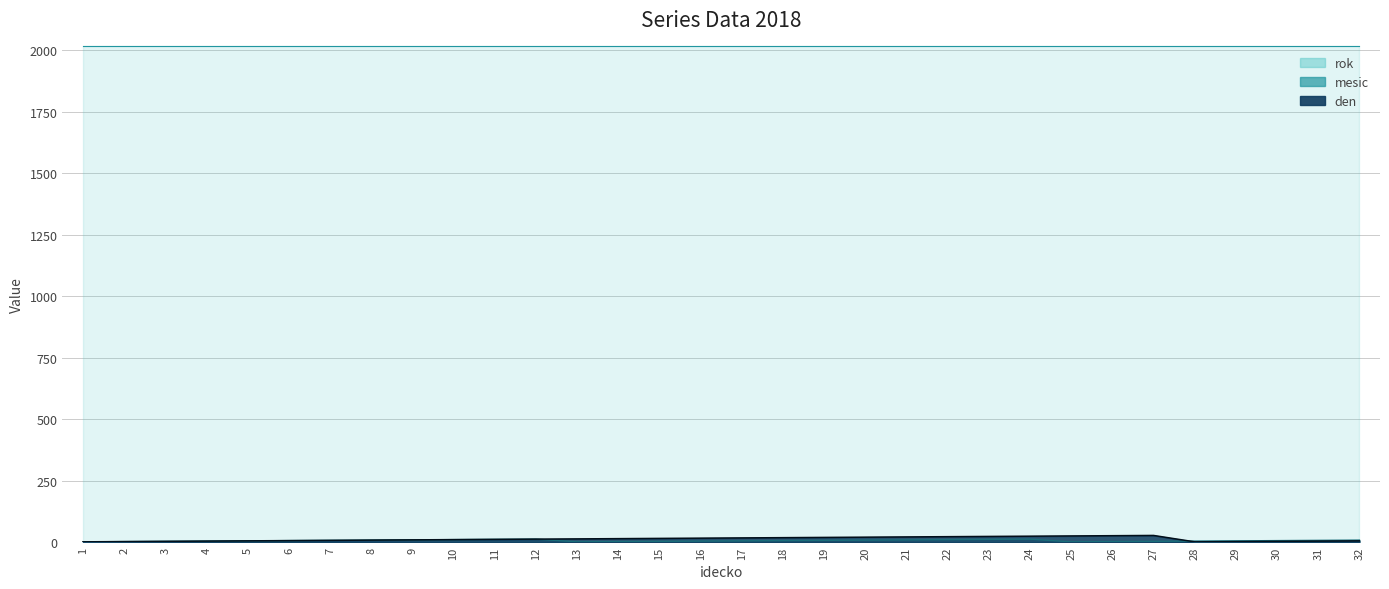

How many interior local valleys does the den series have?

1